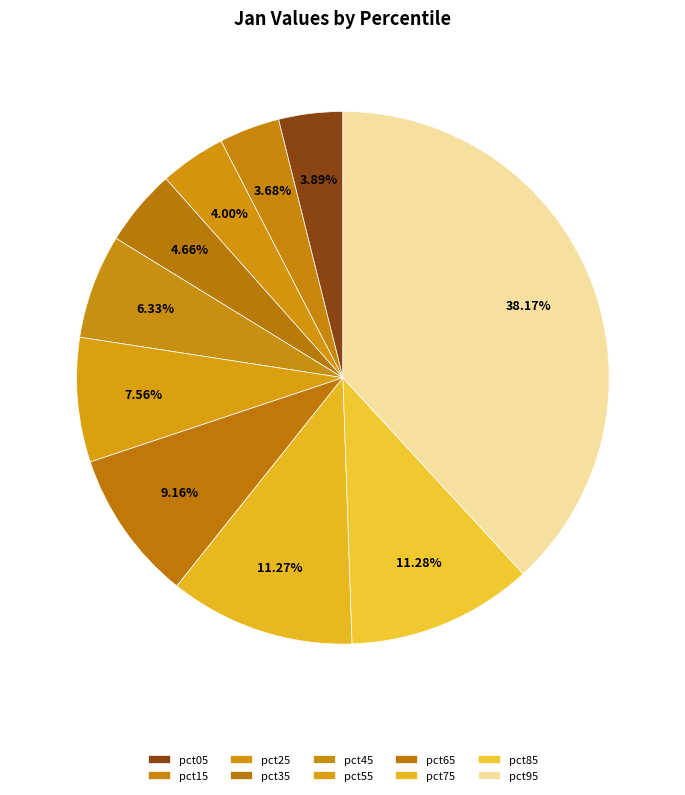

True or false: pct75 accounts for 11% of the total.

True